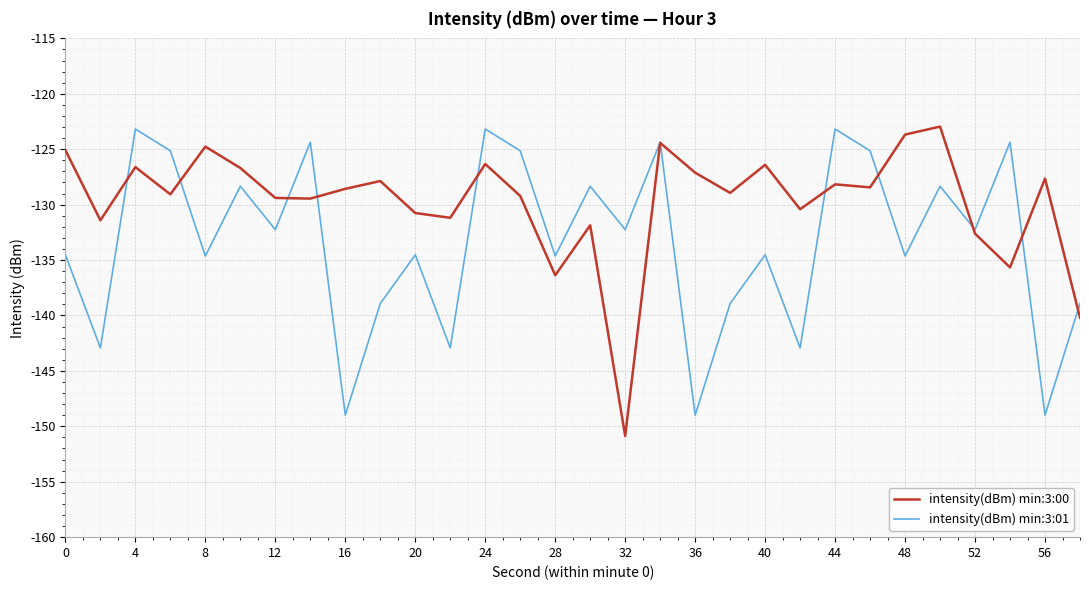

List the series in order of their overall mean, highest first.

intensity(dBm) min:3:00, intensity(dBm) min:3:01